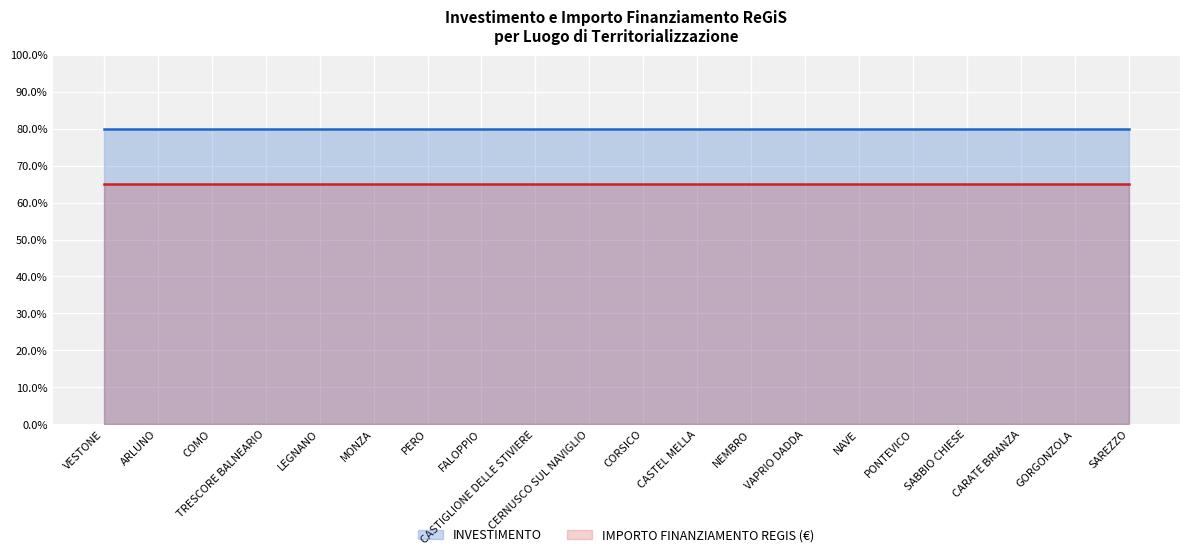

Reading left to right, list all the values displayed in this chart.

INVESTIMENTO: 80	80	80	80	80	80	80	80	80	80	80	80	80	80	80	80	80	80	80	80
IMPORTO FINANZIAMENTO REGIS (€): 65	65	65	65	65	65	65	65	65	65	65	65	65	65	65	65	65	65	65	65